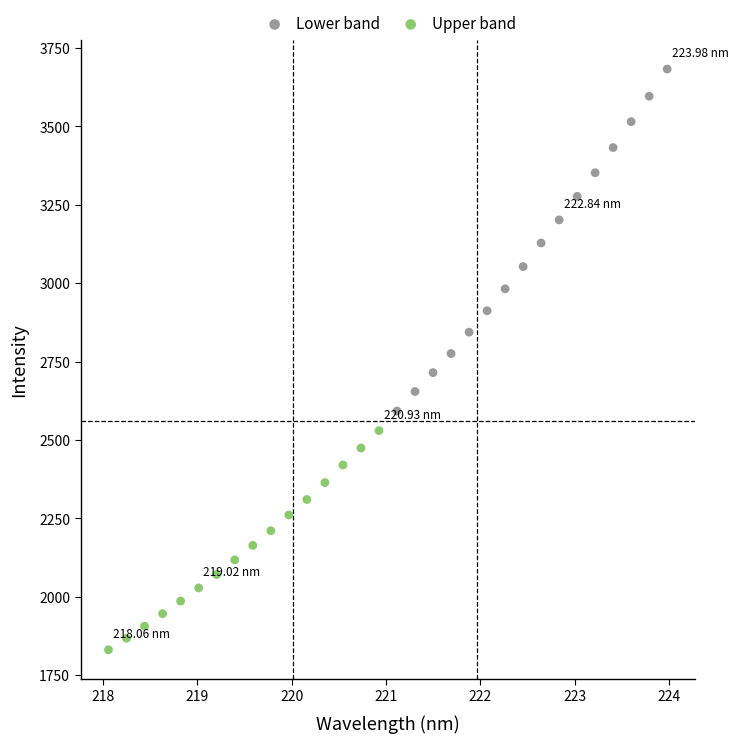

Which series contains the highest Y value?

Lower band